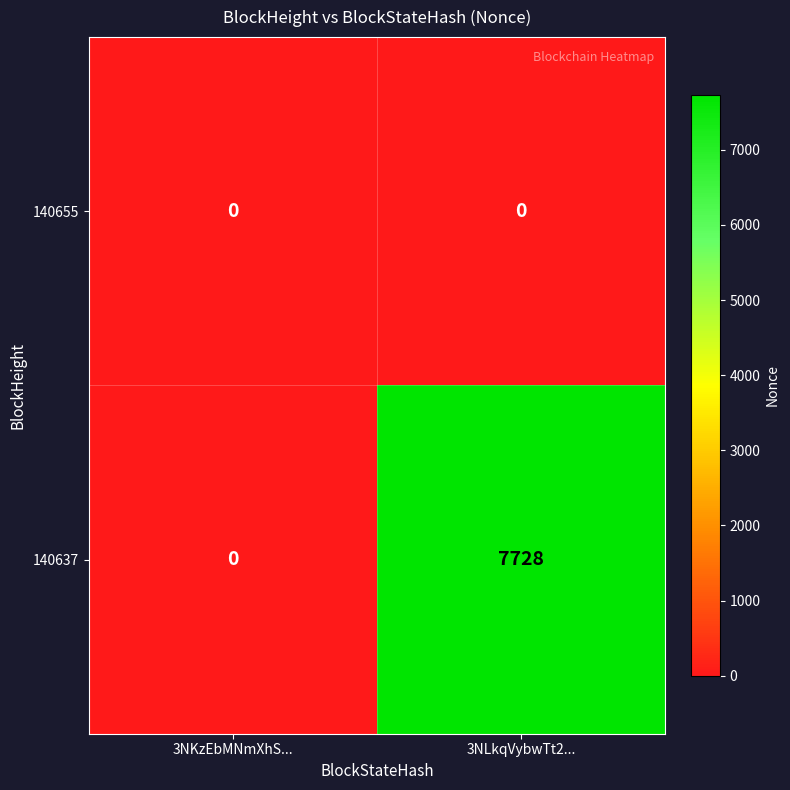

What is the sum of all 140637 values?

7728